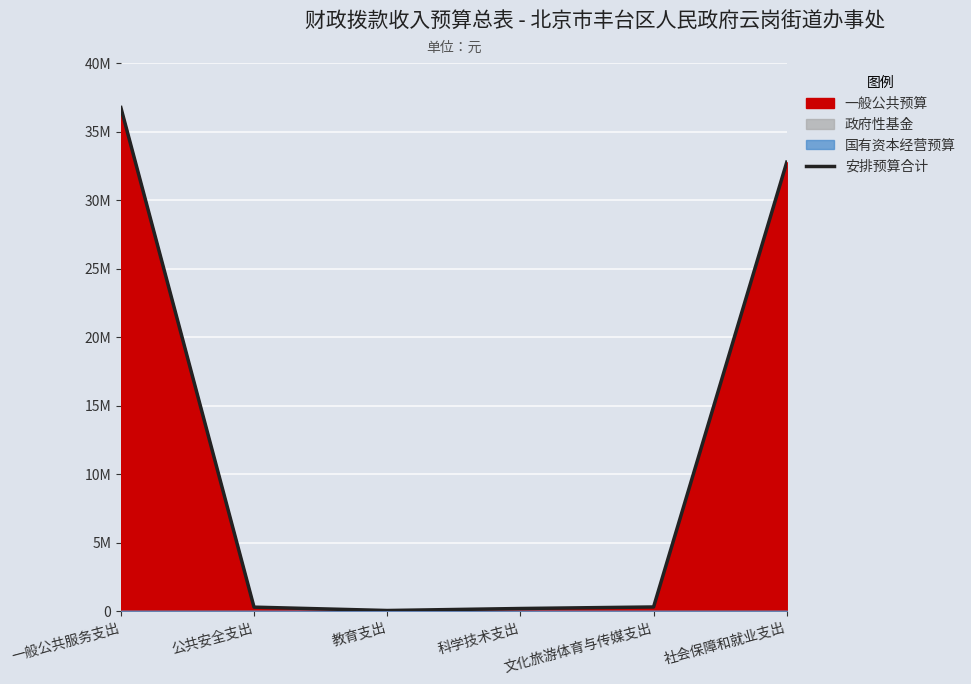

What is the difference between the second highest and minimum values?

32713062.4